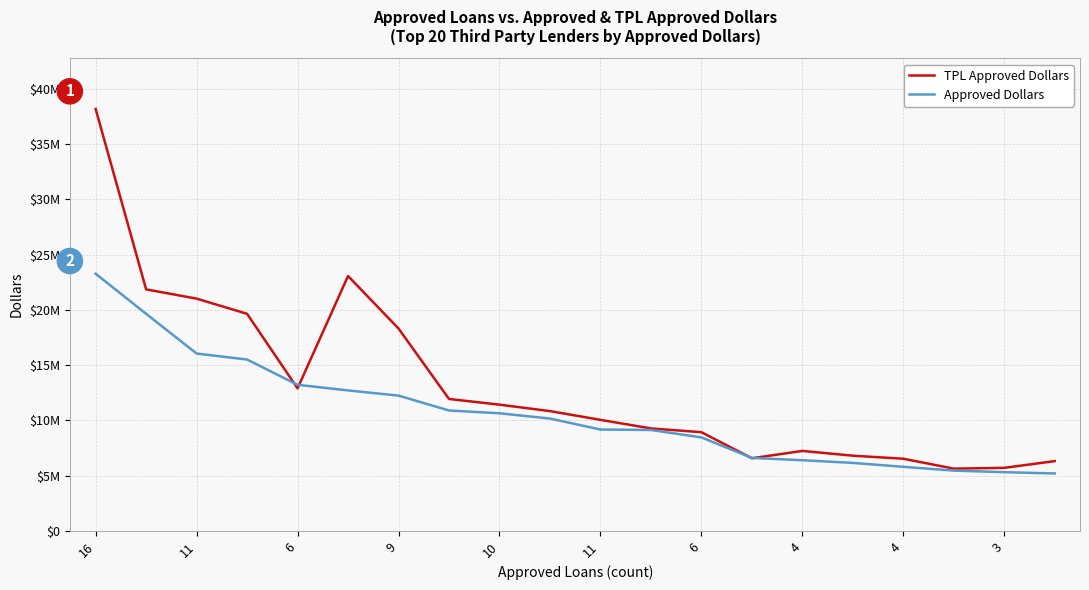

Where does the TPL Approved Dollars series first go above 10838322?

16